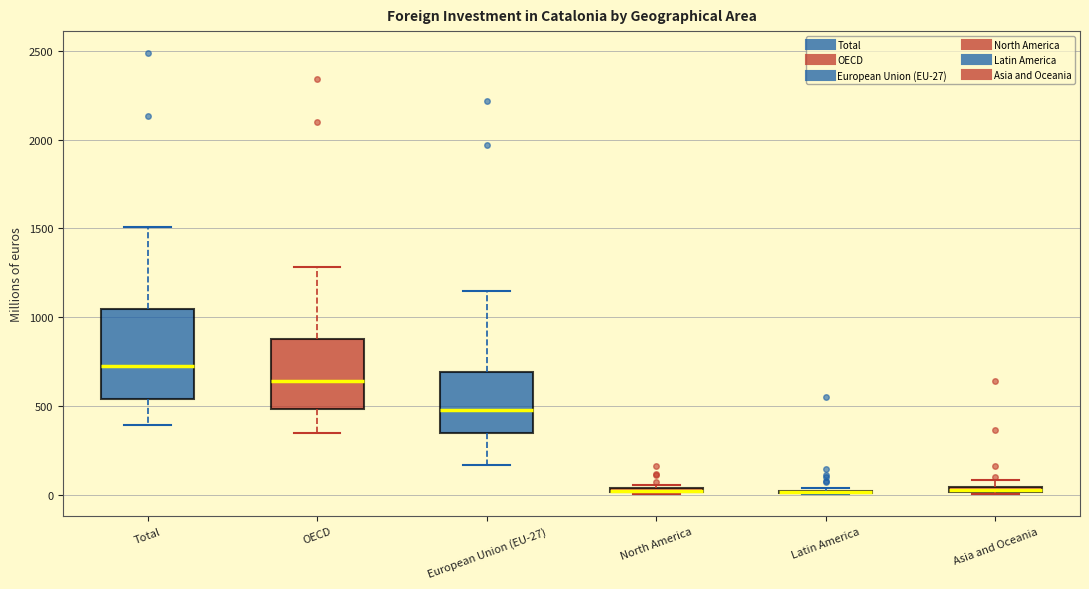

Comparing the boxes themselves (not the whiskers), which one is the tallest?

Total